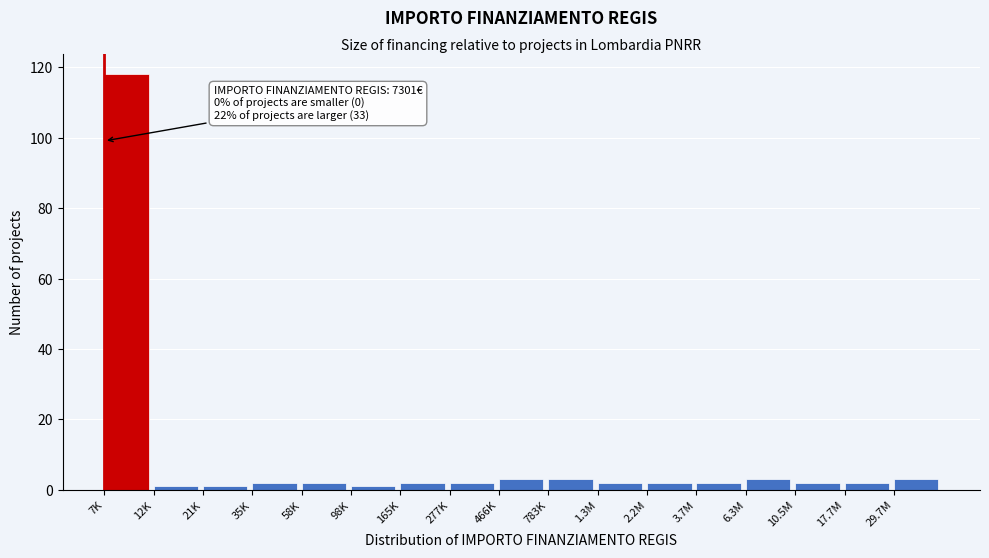

Reading left to right, transcribe all the data shown in this chart.

118	1	1	2	2	1	2	2	3	3	2	2	2	3	2	2	3